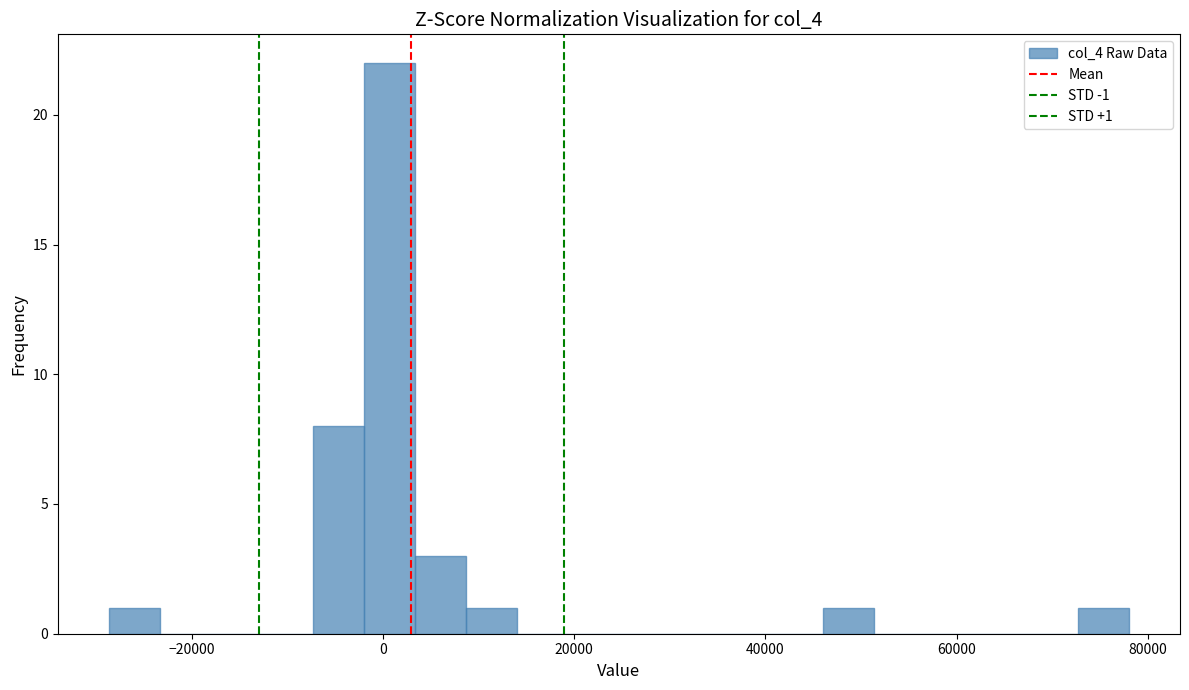

Around what value on the x-axis is the tallest bar? Give the approximate position of its centre, as read against the axis.

0